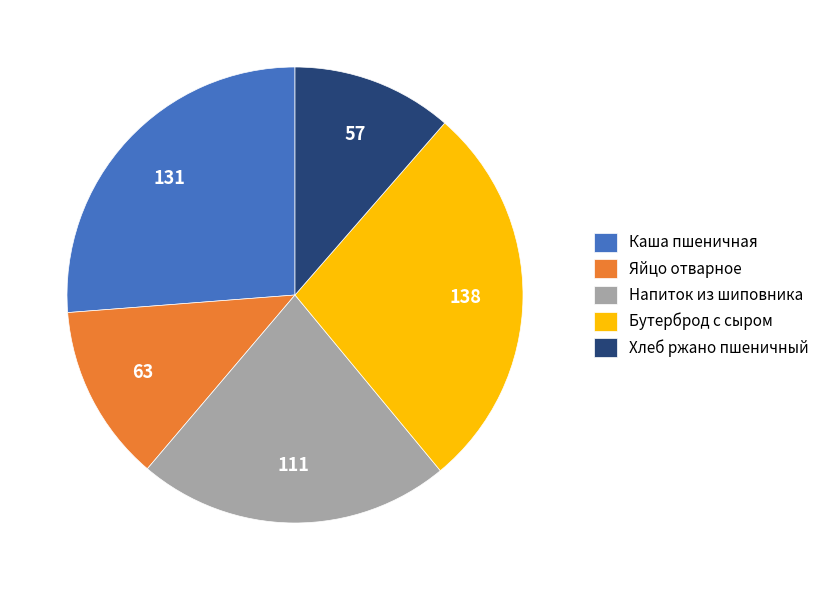

Does Каша пшеничная represent more than half of the total?

No